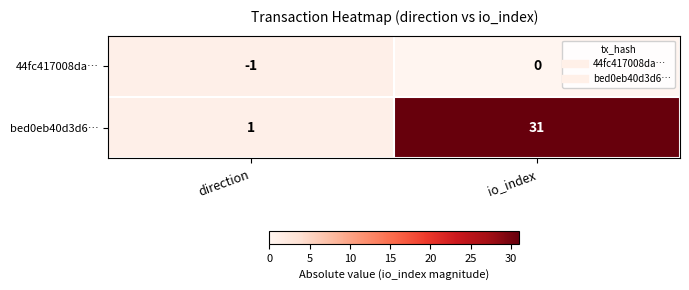

Rank the series at io_index from lowest to highest value.

44fc417008da…, bed0eb40d3d6…